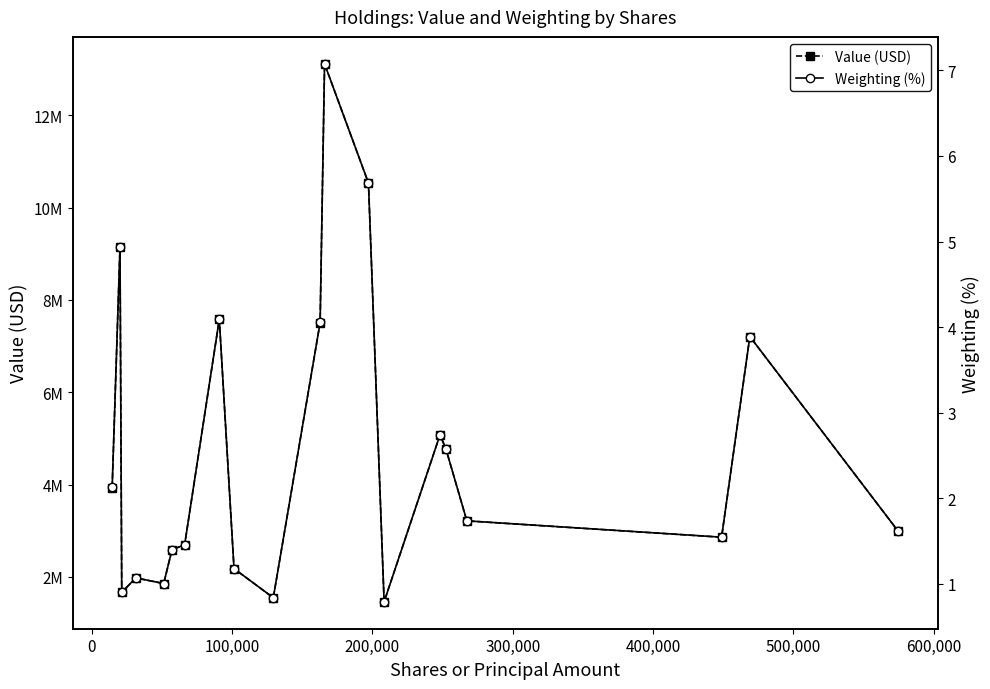

What is the sum of all Weighting (%) values?

50.7